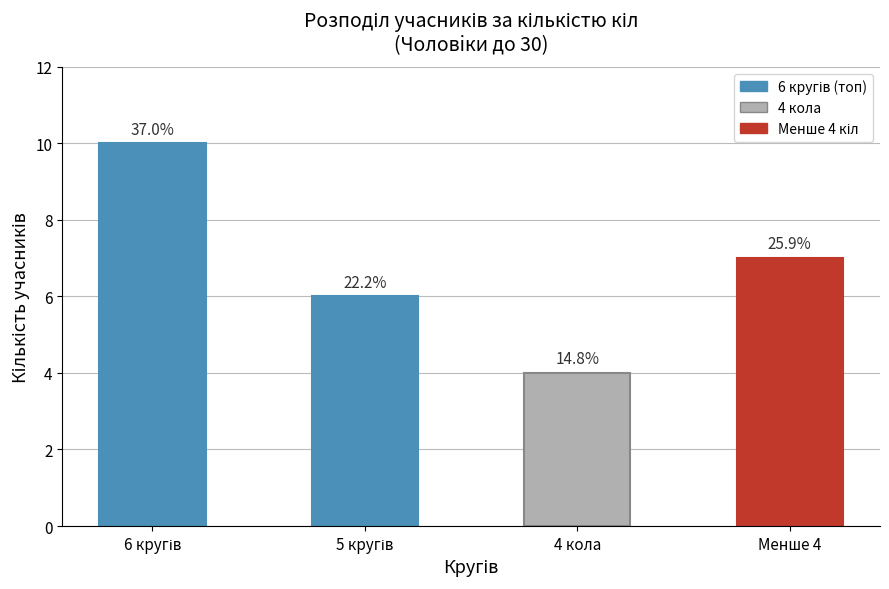

Are the bars horizontal?

No